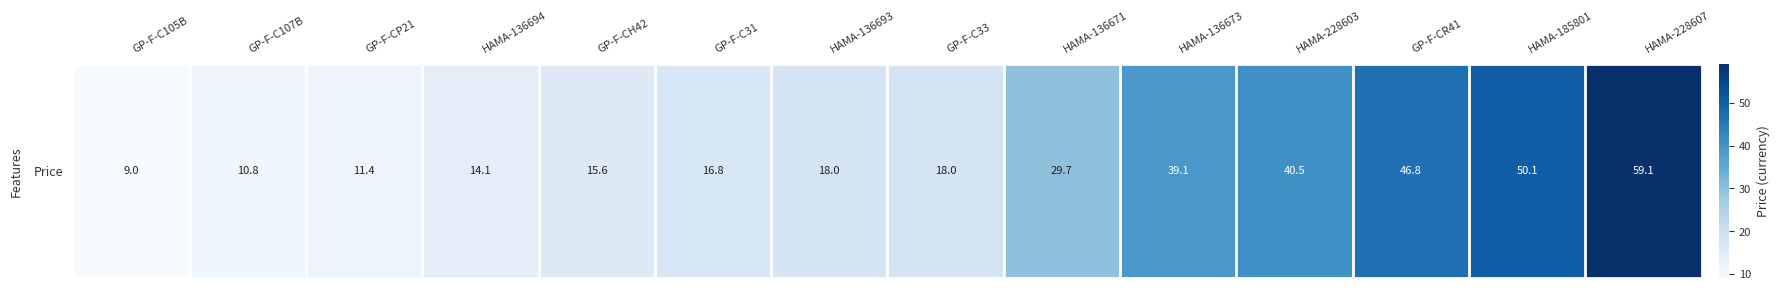

At which label is the value closest to 34?

HAMA-136671